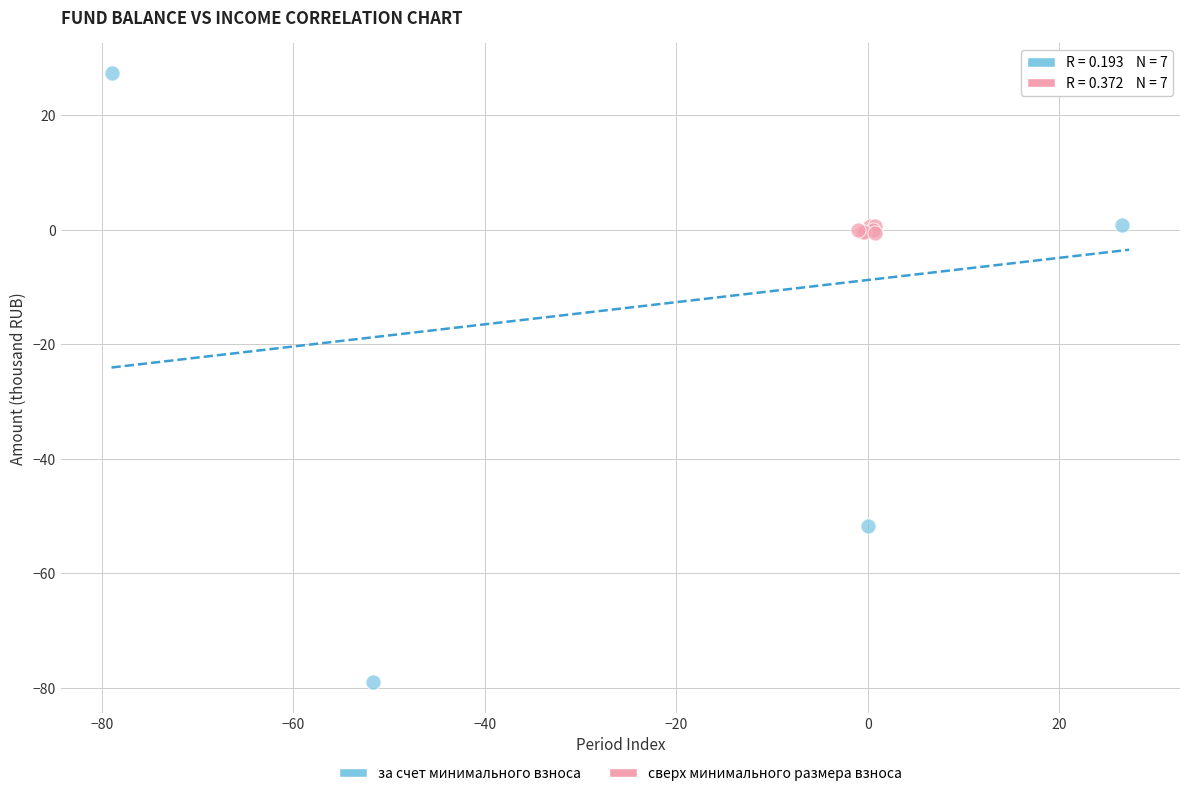

Which series contains the lowest Y value?

за счет минимального взноса